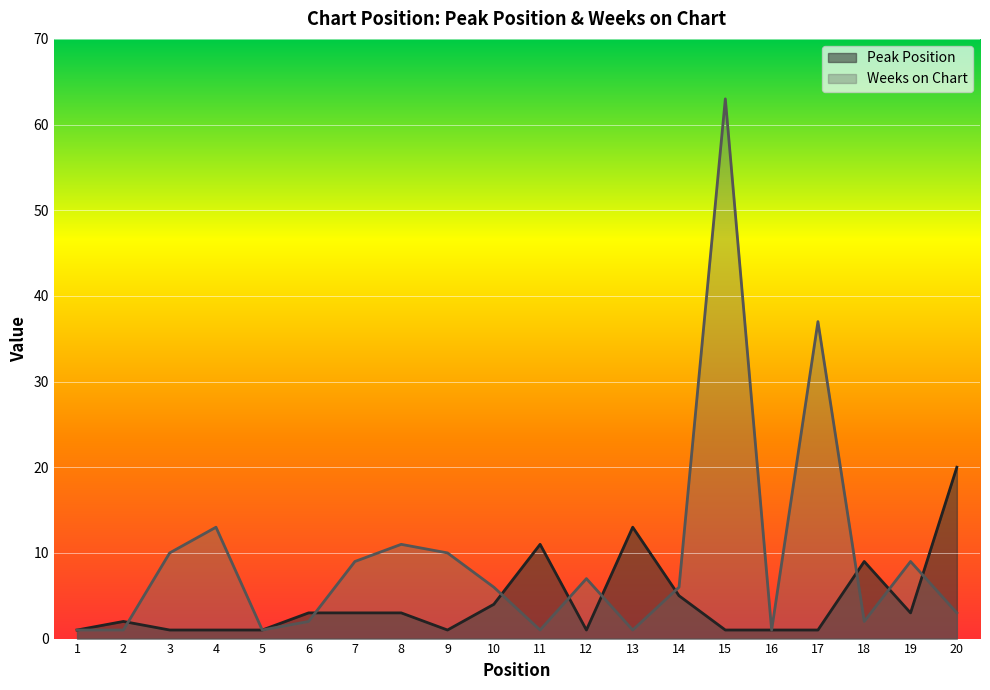

What is the total value across all series at 3?

11